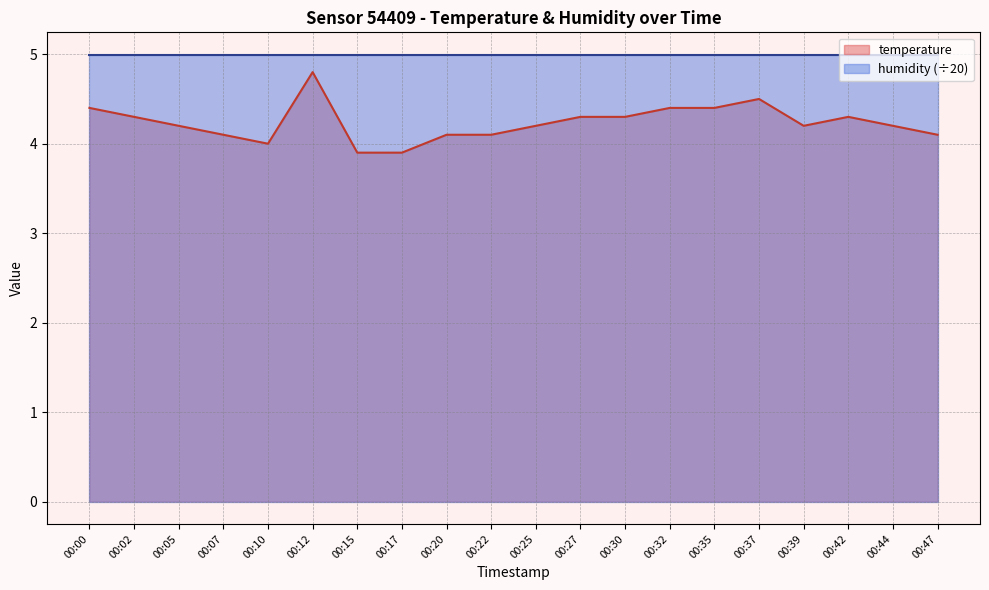

What is the average value?

4.2